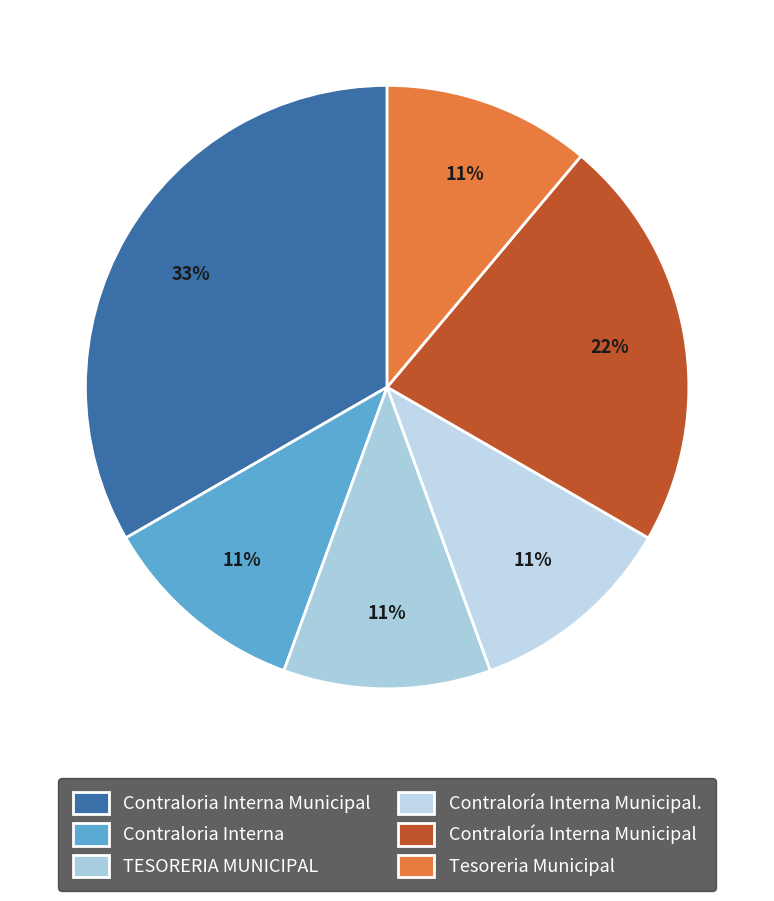

What is the ratio of the value at Contraloría Interna Municipal. to the value at Contraloria Interna?

1.0